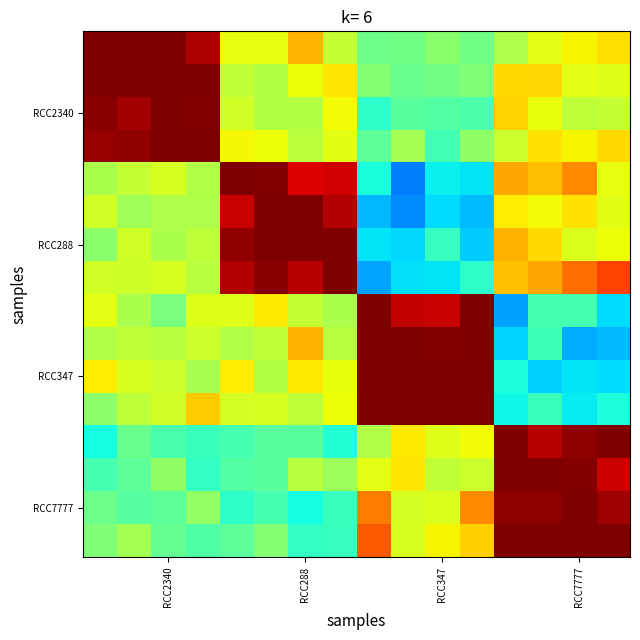

At which category is the sum across all series the highest?

13